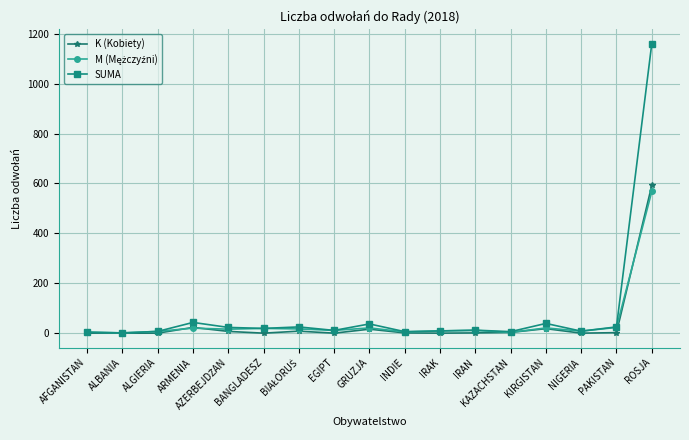

Between BANGLADESZ and ROSJA, which series saw the biggest shift?

SUMA